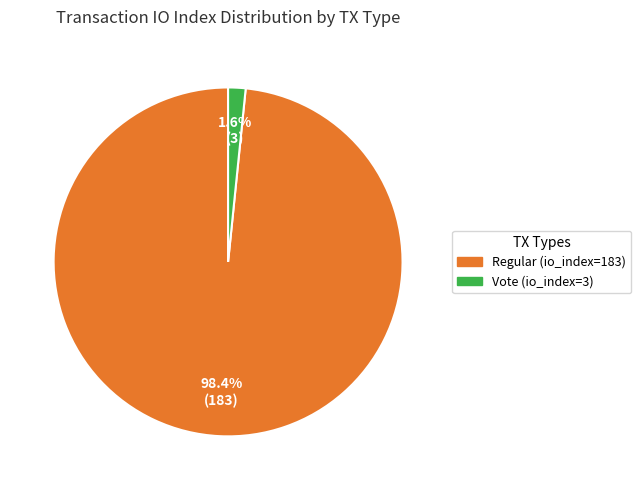

Rank the categories by value from lowest to highest.

Vote (io_index=3), Regular (io_index=183)